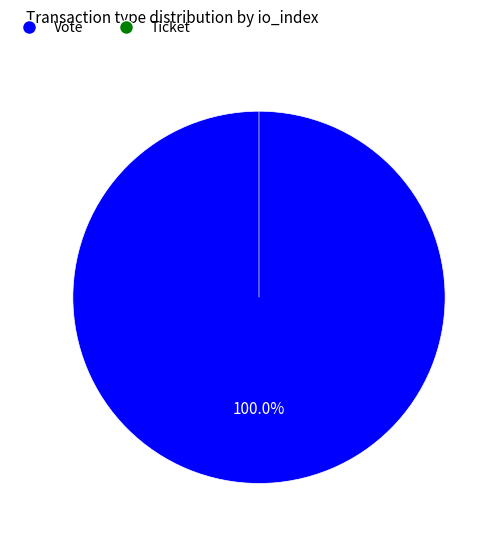

Rank the categories by value from lowest to highest.

Ticket, Vote